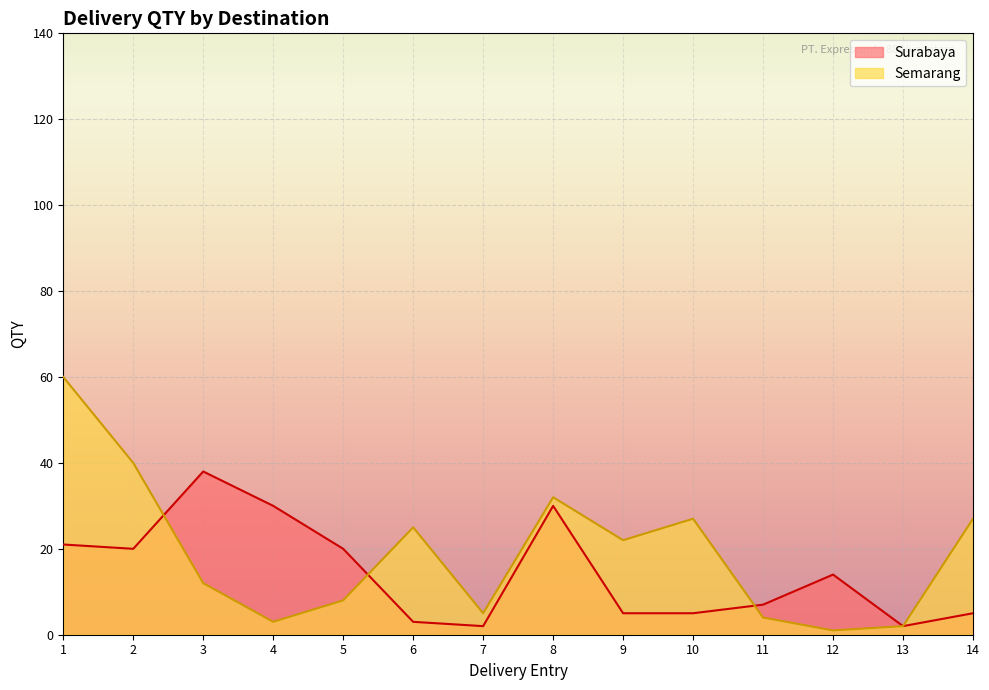

How many interior local peaks (higher than both neighbors) does the data have?

3